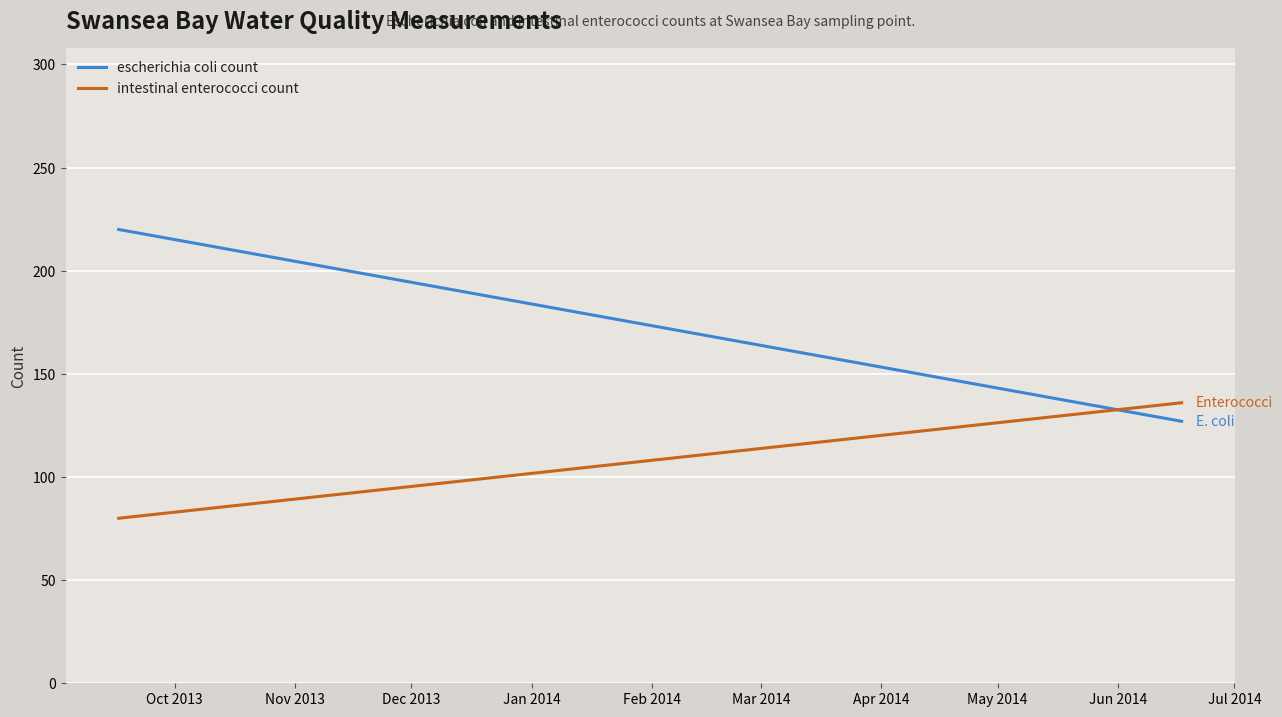

What is the value of the intestinal enterococci count point at the 2nd from the left?

136